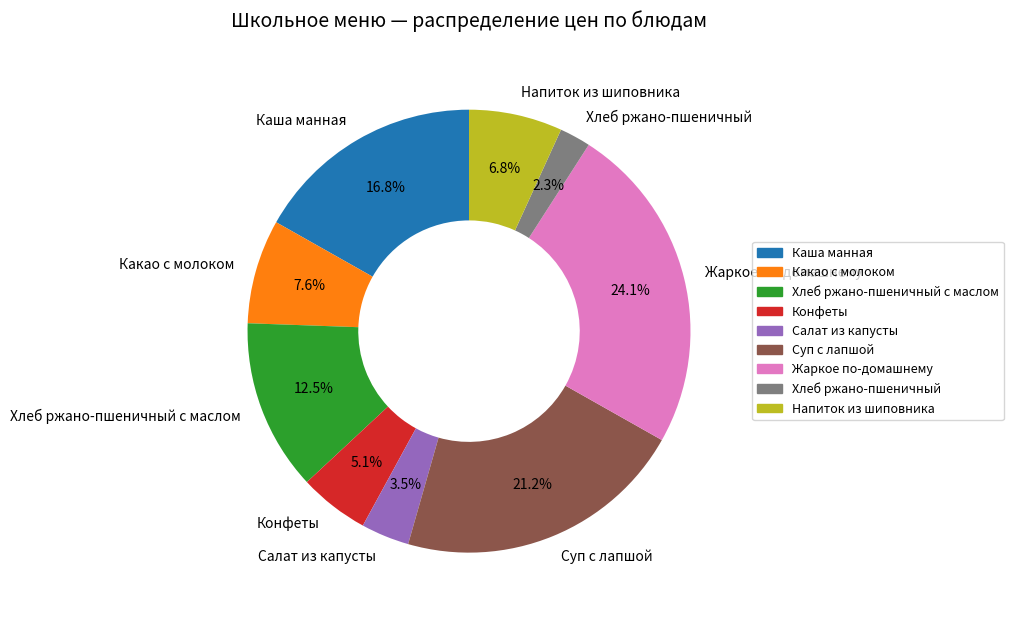

Does Суп с лапшой represent more than half of the total?

No